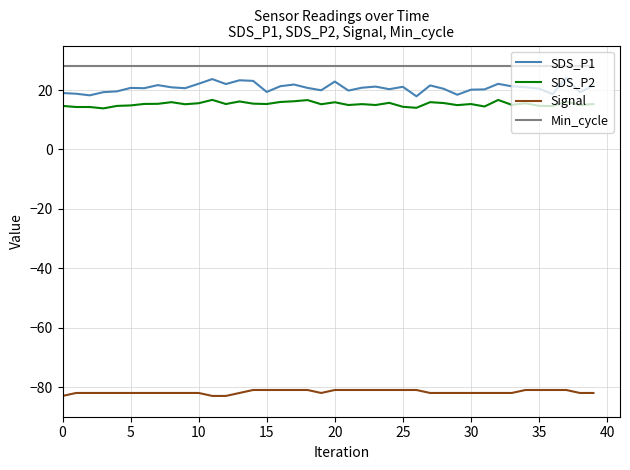

True or false: Min_cycle and SDS_P1 cross at least once.

False